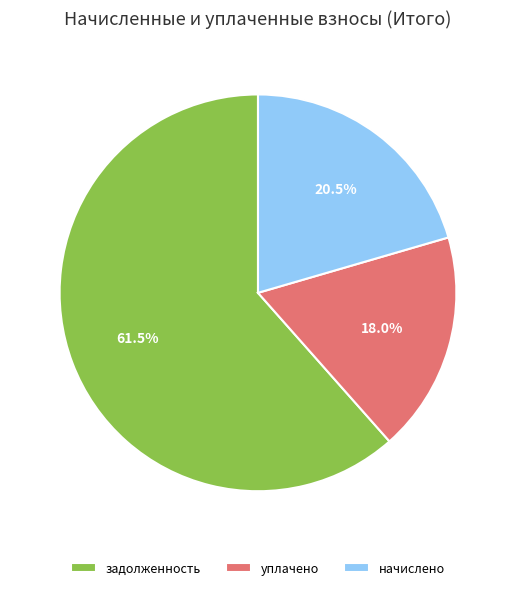

Rank the categories by value from lowest to highest.

уплачено, начислено, задолженность